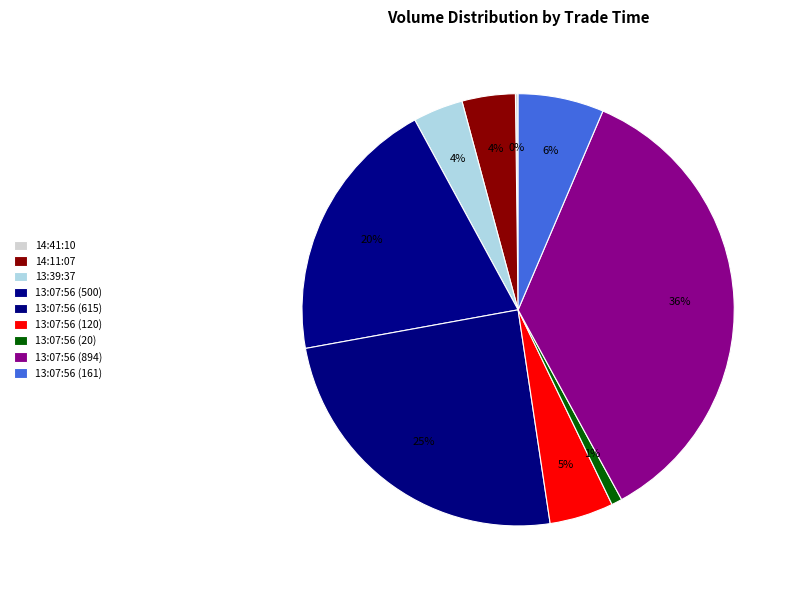

Is 13:39:37 the majority of the pie?

No